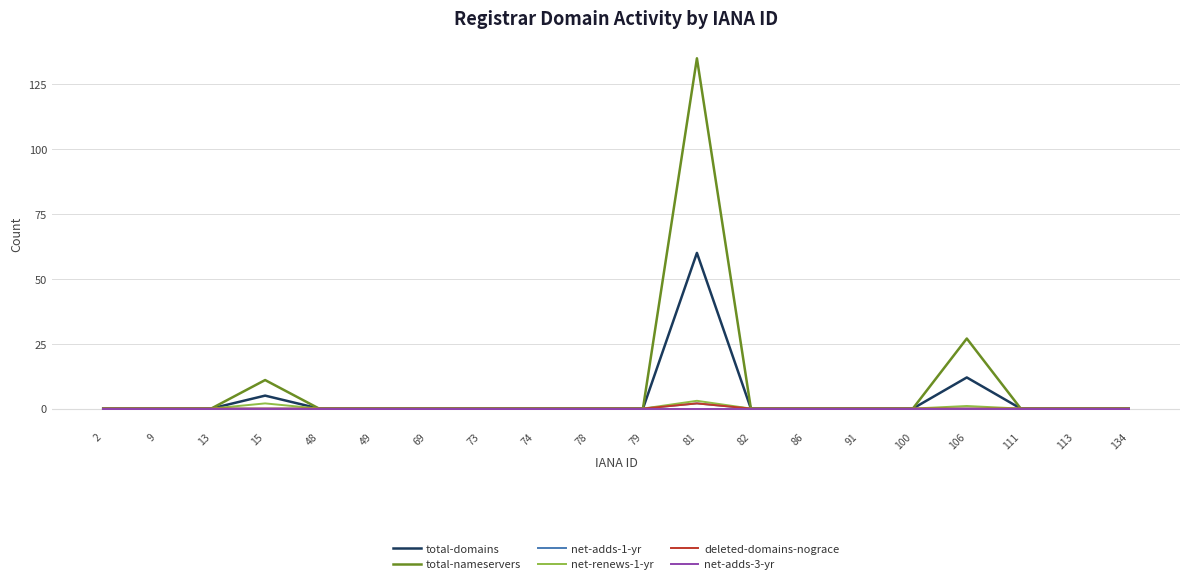

Which category has the lowest value in the deleted-domains-nograce series?

2